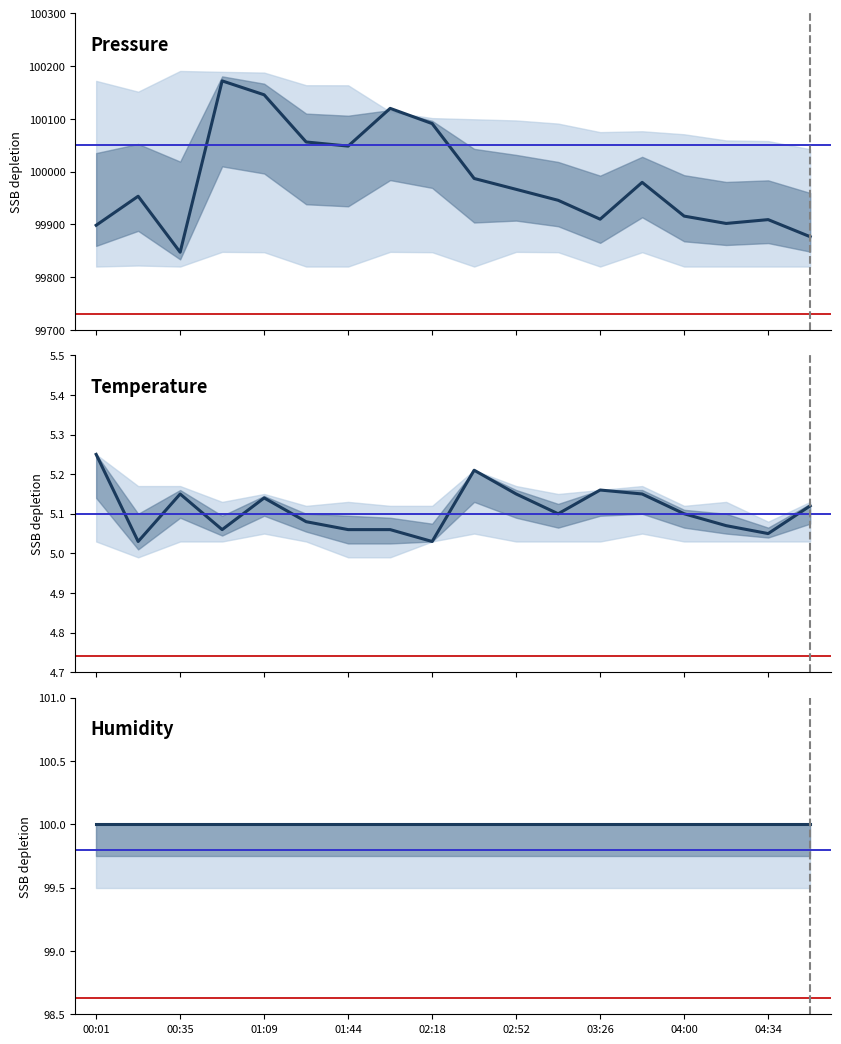

Rank the categories by Humidity value from highest to lowest.

00:01, 00:35, 01:09, 01:44, 02:18, 02:52, 03:26, 04:00, 04:34, 9, 10, 11, 12, 13, 14, 15, 16, 17